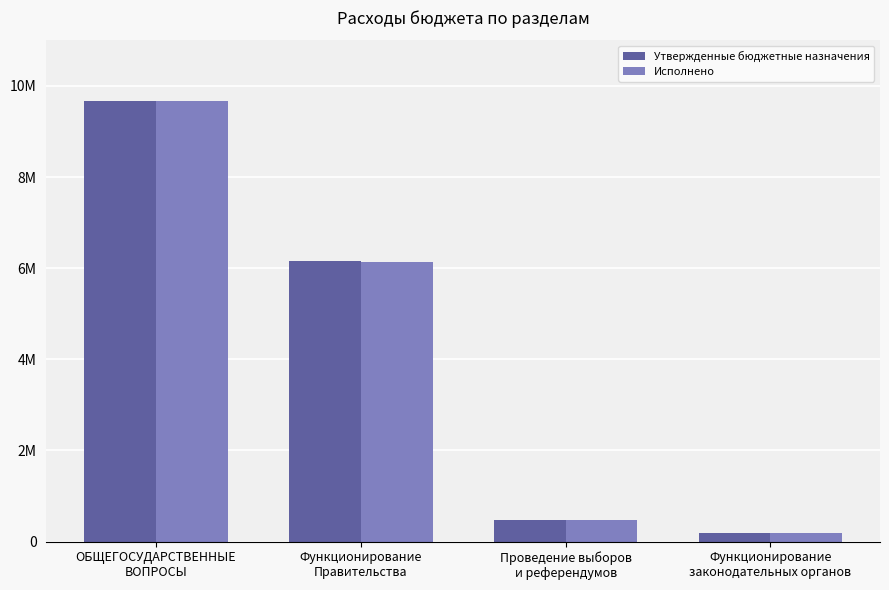

At which category is the sum across all series the highest?

ОБЩЕГОСУДАРСТВЕННЫЕ
ВОПРОСЫ